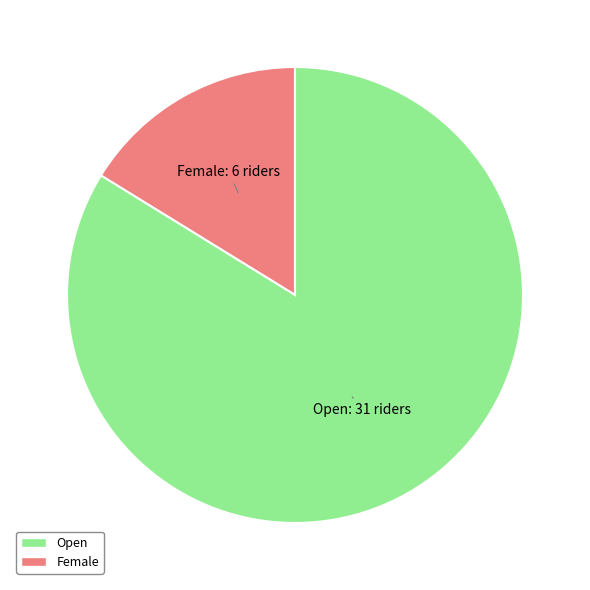

Rank the categories by value from highest to lowest.

Open, Female